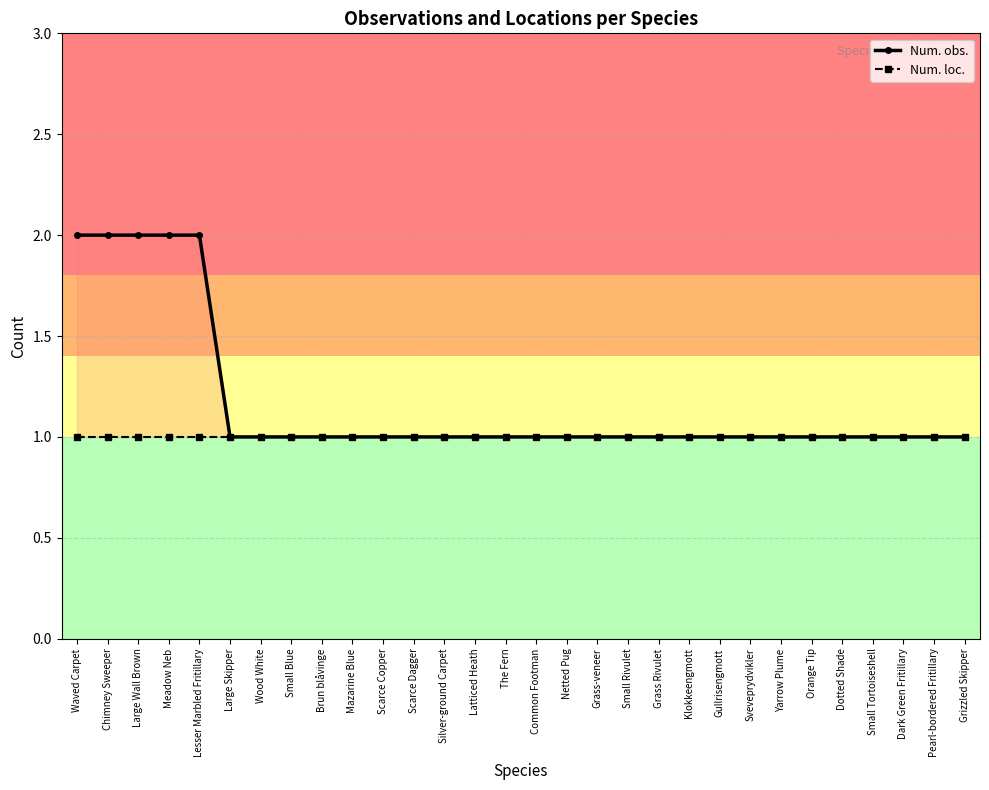

Rank the series by their average value, from lowest to highest.

Num. loc., Num. obs.